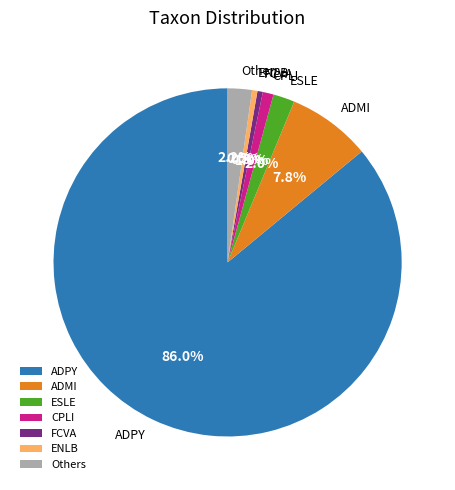

Between Others and ENLB, which is larger?

Others